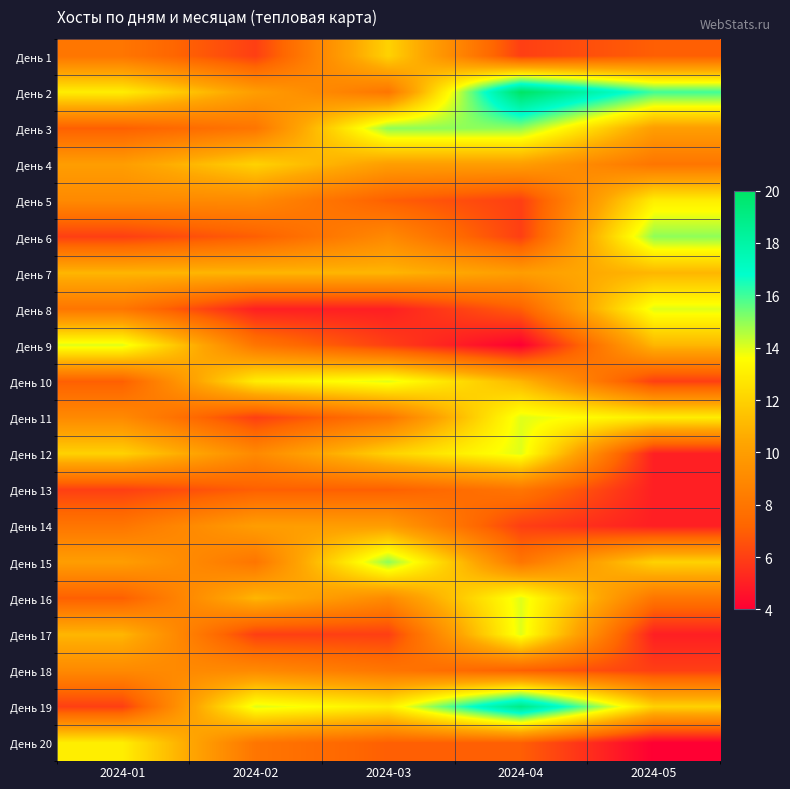

Reading right to left, transcribe all the data shown in this chart.

День 1: 2024-05=7	2024-04=6	2024-03=12	2024-02=6	2024-01=8
День 2: 2024-05=16	2024-04=20	2024-03=8	2024-02=10	2024-01=13
День 3: 2024-05=10	2024-04=15	2024-03=15	2024-02=8	2024-01=7
День 4: 2024-05=8	2024-04=10	2024-03=10	2024-02=12	2024-01=10
День 5: 2024-05=13	2024-04=6	2024-03=7	2024-02=9	2024-01=9
День 6: 2024-05=15	2024-04=6	2024-03=9	2024-02=7	2024-01=6
День 7: 2024-05=11	2024-04=10	2024-03=11	2024-02=11	2024-01=11
День 8: 2024-05=14	2024-04=7	2024-03=5	2024-02=5	2024-01=8
День 9: 2024-05=11	2024-04=4	2024-03=6	2024-02=8	2024-01=14
День 10: 2024-05=6	2024-04=11	2024-03=14	2024-02=13	2024-01=7
День 11: 2024-05=13	2024-04=14	2024-03=8	2024-02=6	2024-01=9
День 12: 2024-05=5	2024-04=14	2024-03=12	2024-02=9	2024-01=12
День 13: 2024-05=5	2024-04=8	2024-03=7	2024-02=7	2024-01=6
День 14: 2024-05=5	2024-04=6	2024-03=10	2024-02=10	2024-01=8
День 15: 2024-05=12	2024-04=8	2024-03=15	2024-02=8	2024-01=10
День 16: 2024-05=8	2024-04=14	2024-03=9	2024-02=11	2024-01=7
День 17: 2024-05=5	2024-04=14	2024-03=6	2024-02=6	2024-01=11
День 18: 2024-05=6	2024-04=7	2024-03=8	2024-02=9	2024-01=9
День 19: 2024-05=12	2024-04=19	2024-03=13	2024-02=14	2024-01=6
День 20: 2024-05=4	2024-04=7	2024-03=7	2024-02=8	2024-01=13